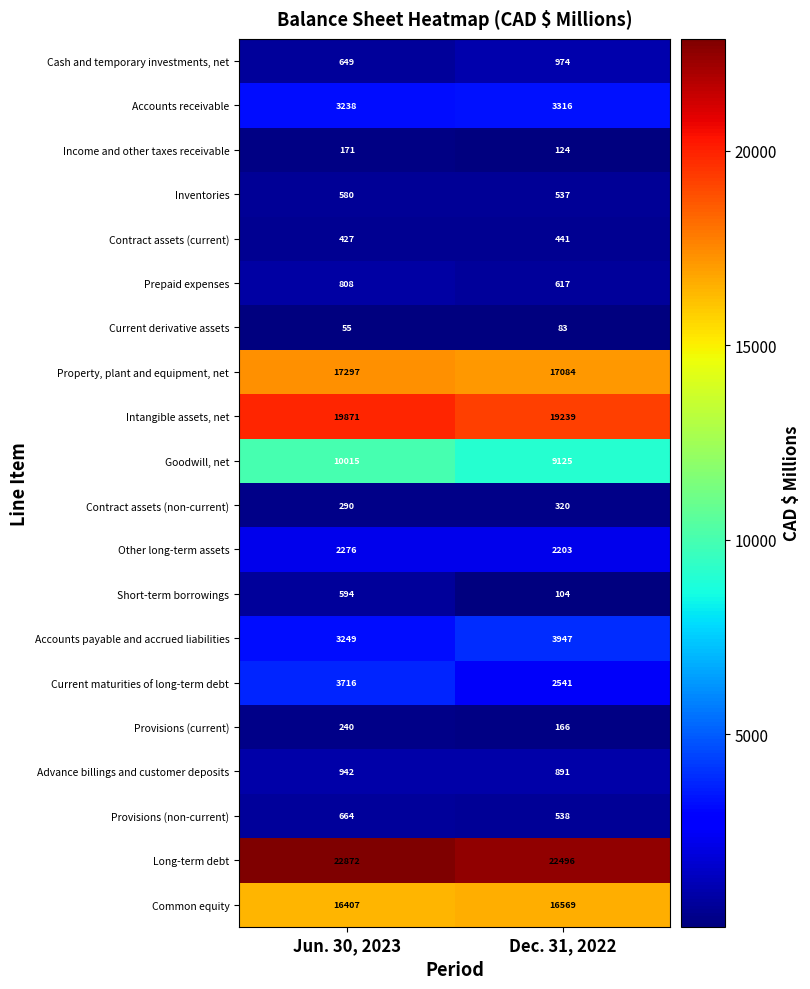

What value does the Inventories series have at Dec. 31, 2022?

537